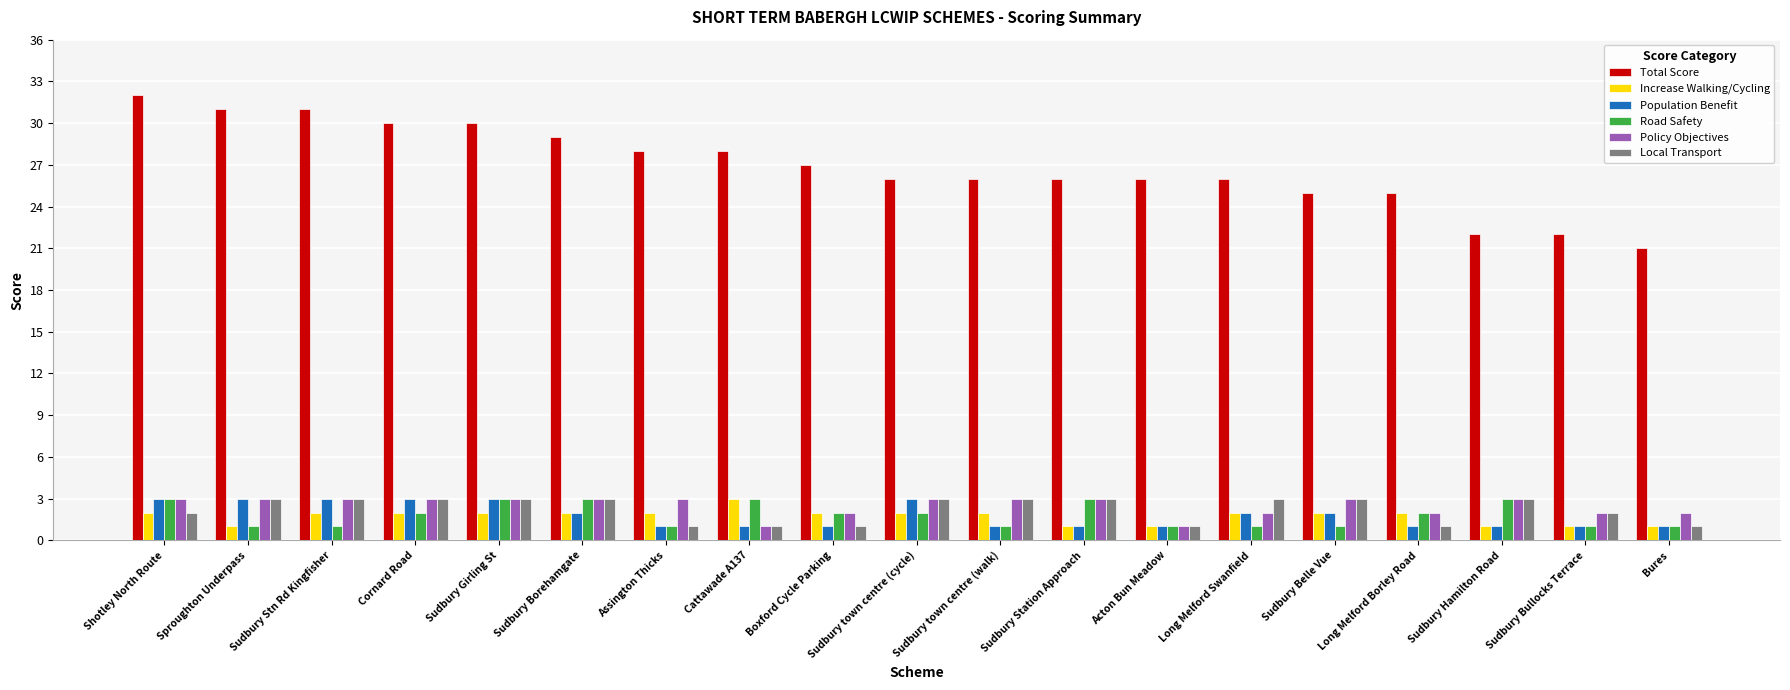

What is the label of the 17th bar from the right?

Sudbury Stn Rd Kingfisher